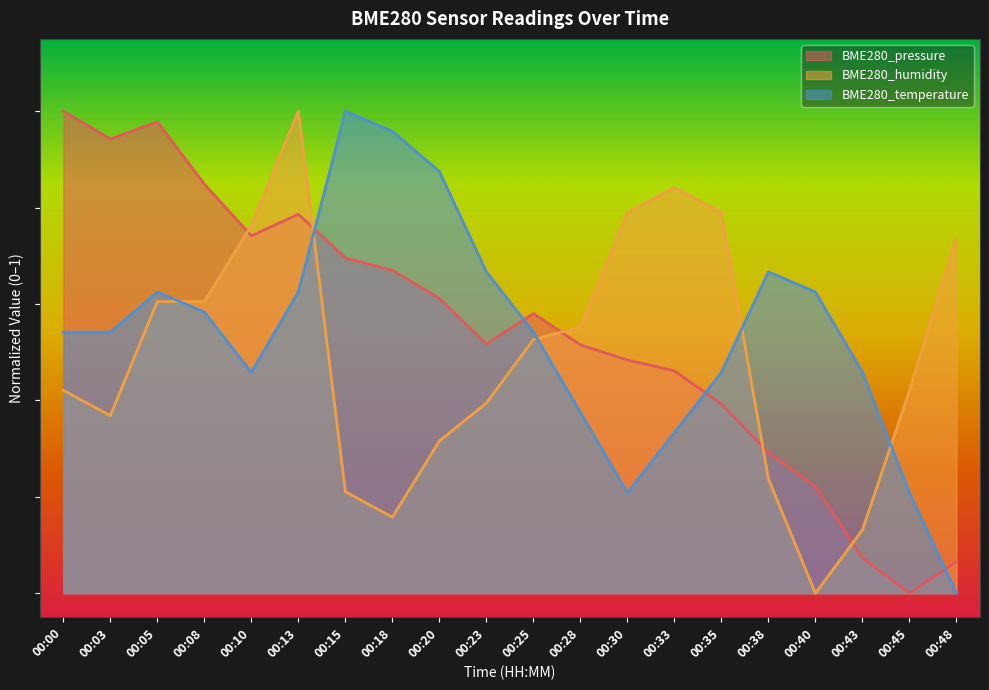

Does the chart display data point markers on the line(s)?

No